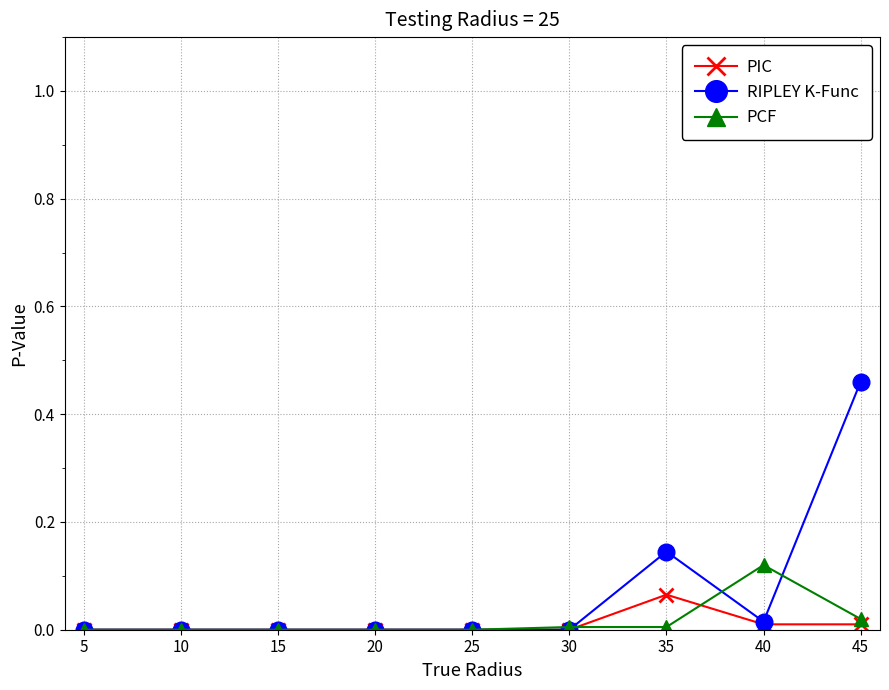

List the series in order of their peak value, highest first.

RIPLEY K-Func, PCF, PIC